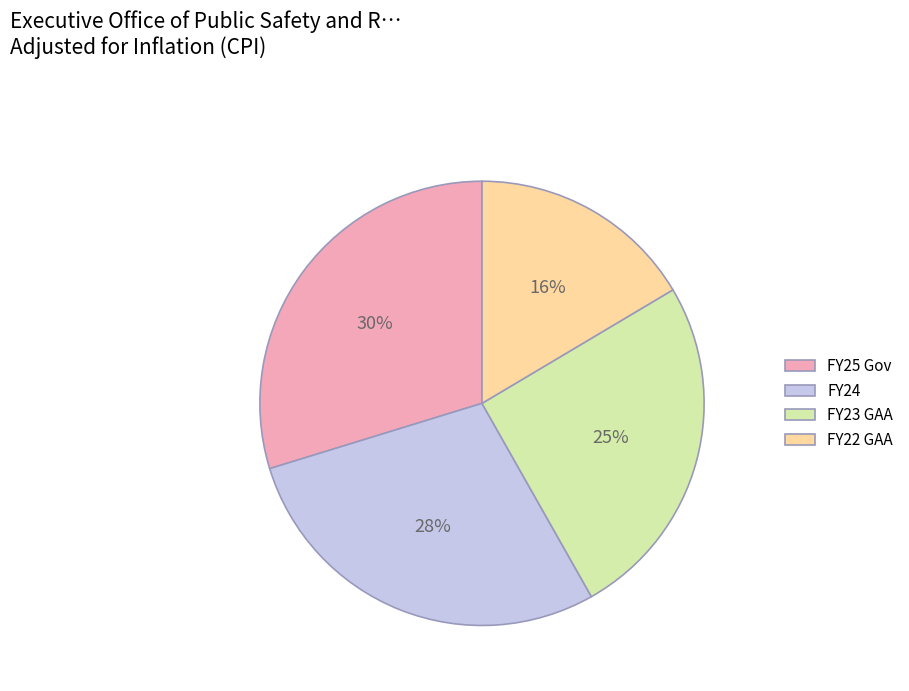

To the nearest percent, what is the difference between the FY22 GAA and FY23 GAA slice percentages?

9%